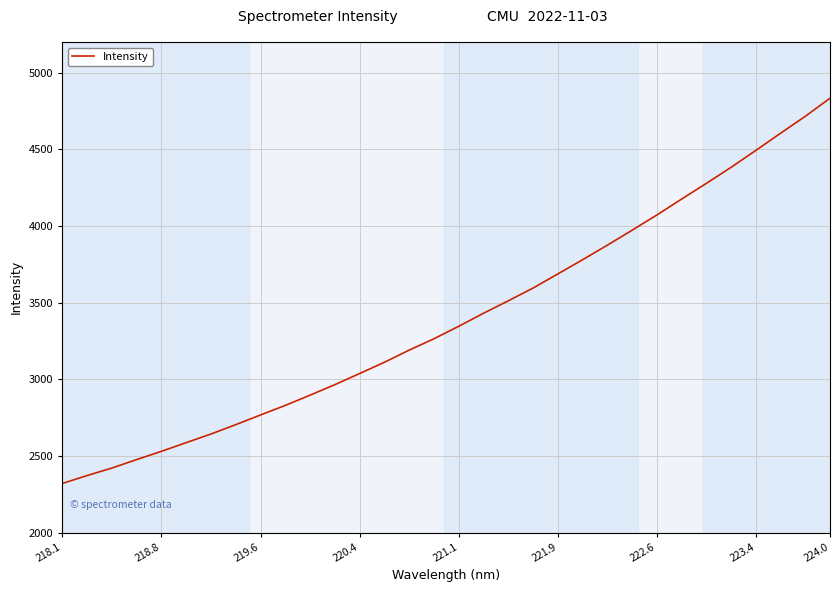

Reading left to right, what are all the values shown in this chart?

2319.9	2371.8	2420.7	2476.0	2529.9	2586.5	2642.9	2703.8	2767.2	2829.5	2896.4	2964.9	3037.6	3111.0	3190.2	3264.2	3345.6	3430.6	3511.6	3594.8	3687.0	3779.5	3874.5	3972.1	4071.4	4175.2	4277.6	4382.4	4492.6	4604.6	4715.2	4833.2